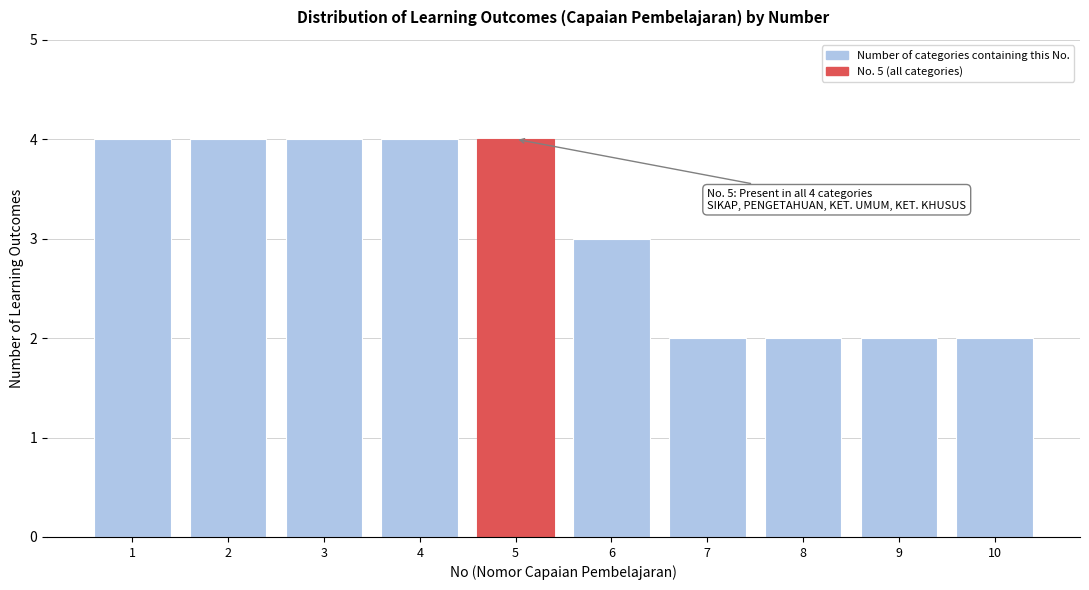

Reading left to right, transcribe all the data shown in this chart.

1=4	2=4	3=4	4=4	5=4	6=3	7=2	8=2	9=2	10=2